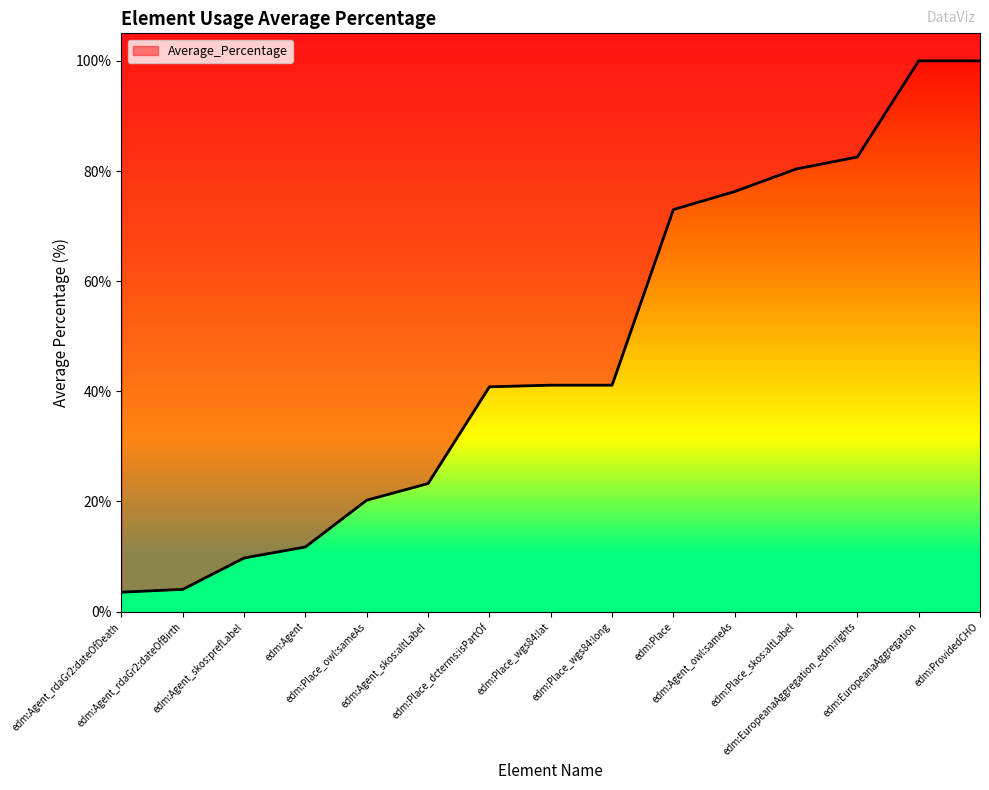

What is the difference between the maximum and minimum values?

96.5